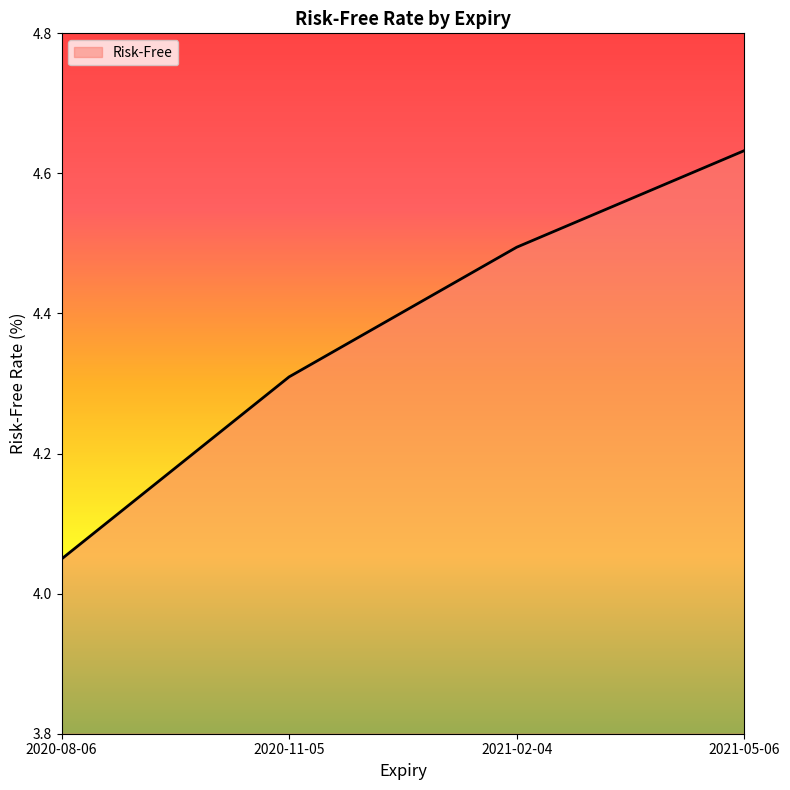

What is the difference between the maximum and second lowest values?

0.3